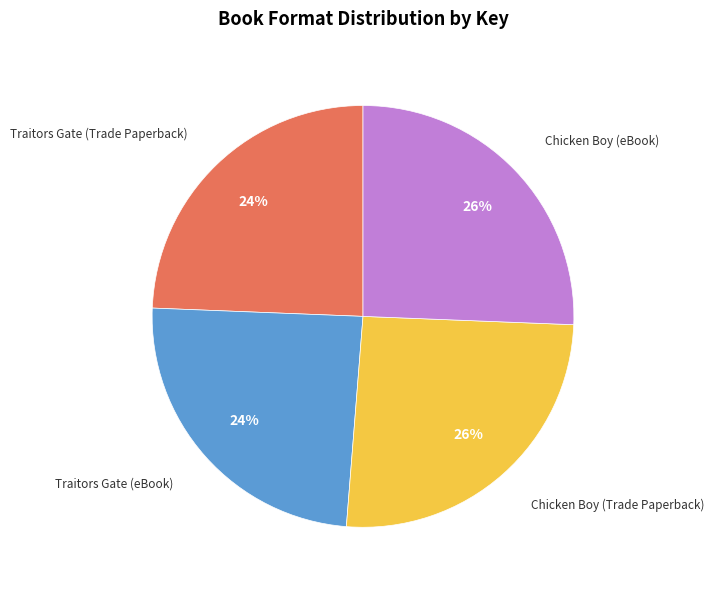

True or false: Chicken Boy (eBook) accounts for 13% of the total.

False